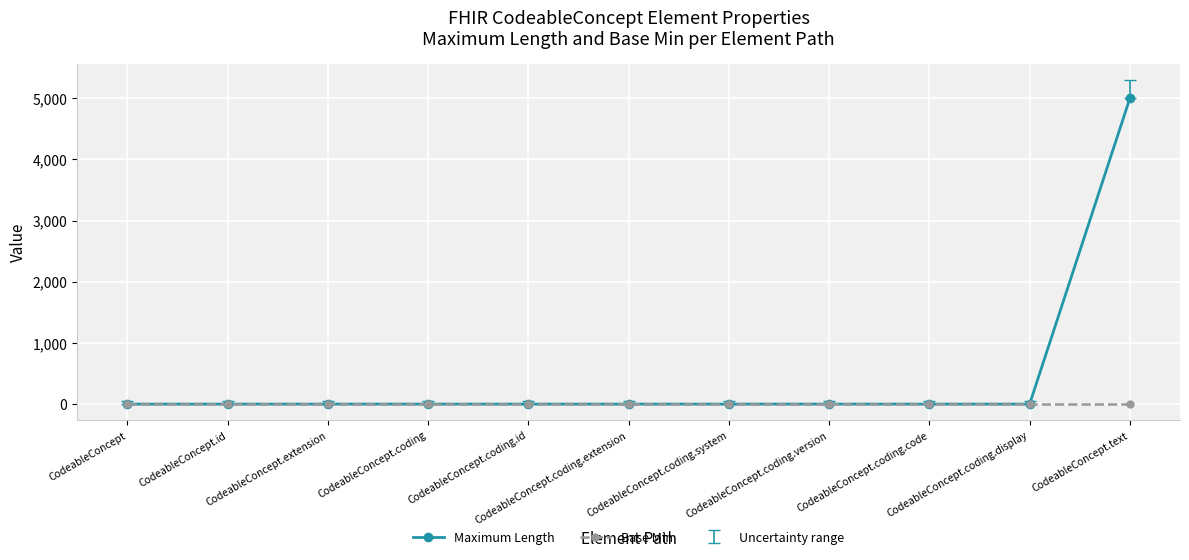

Rank the series by their average value, from highest to lowest.

Maximum Length, Base Min